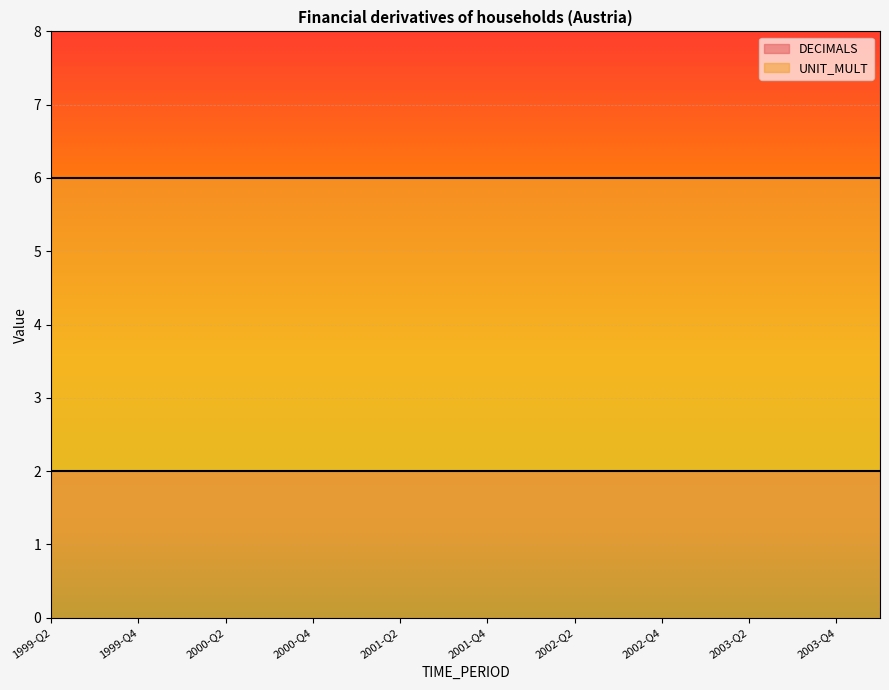

Is the value of UNIT_MULT at 2002-Q4 greater than the value of DECIMALS at 2004-Q1?

Yes